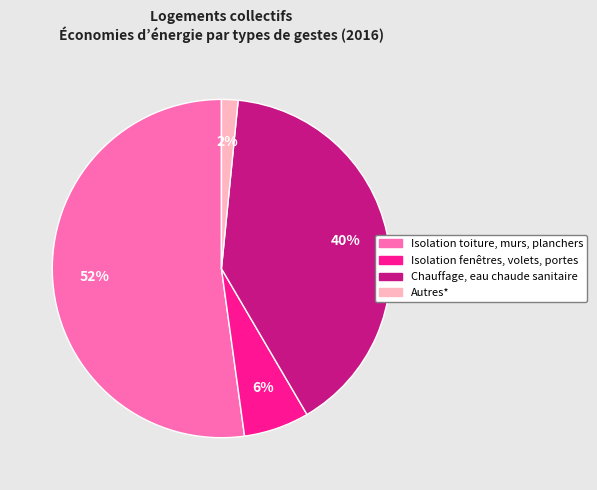

Which slice is the largest?

Isolation toiture, murs, planchers